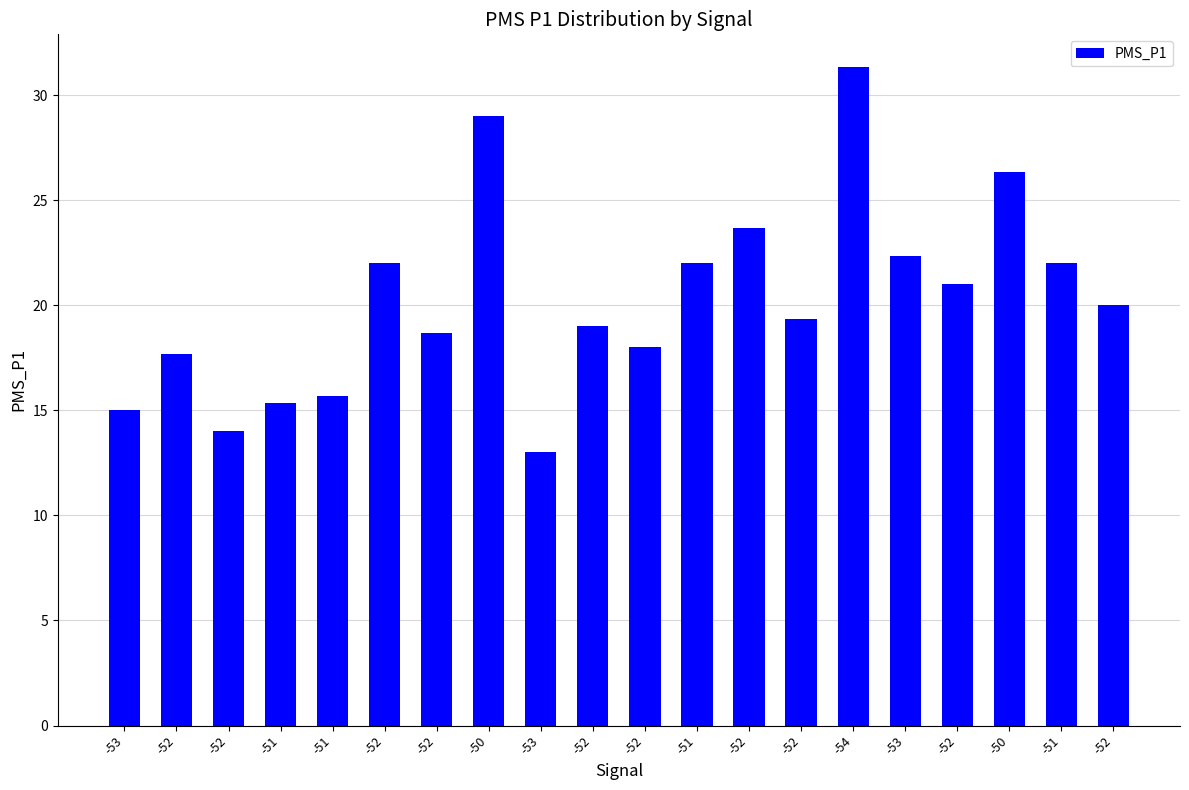

How many bars are there in total?

20